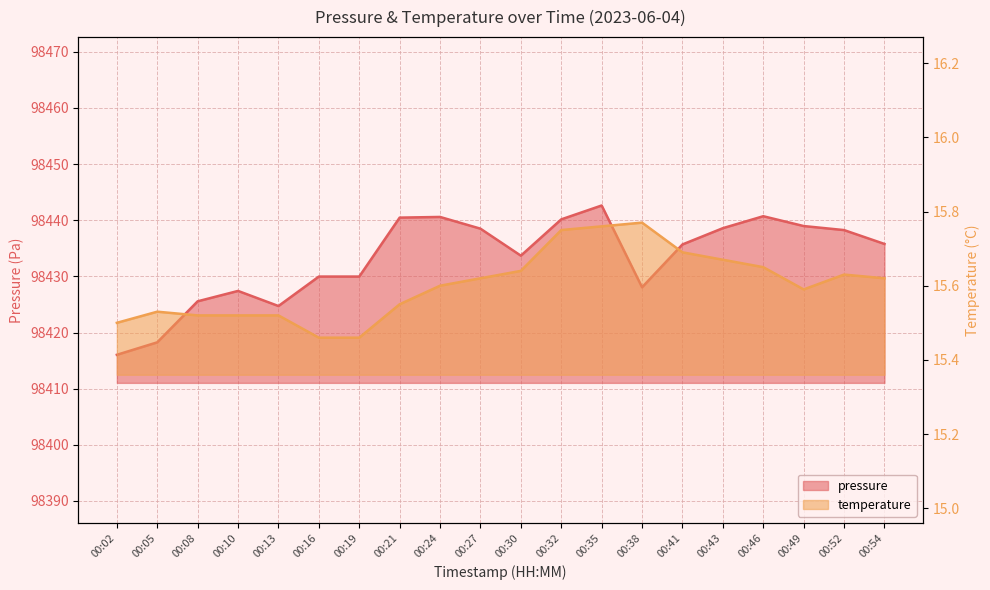

The temperature series shows 15.5 at 00:05. True or false?

True